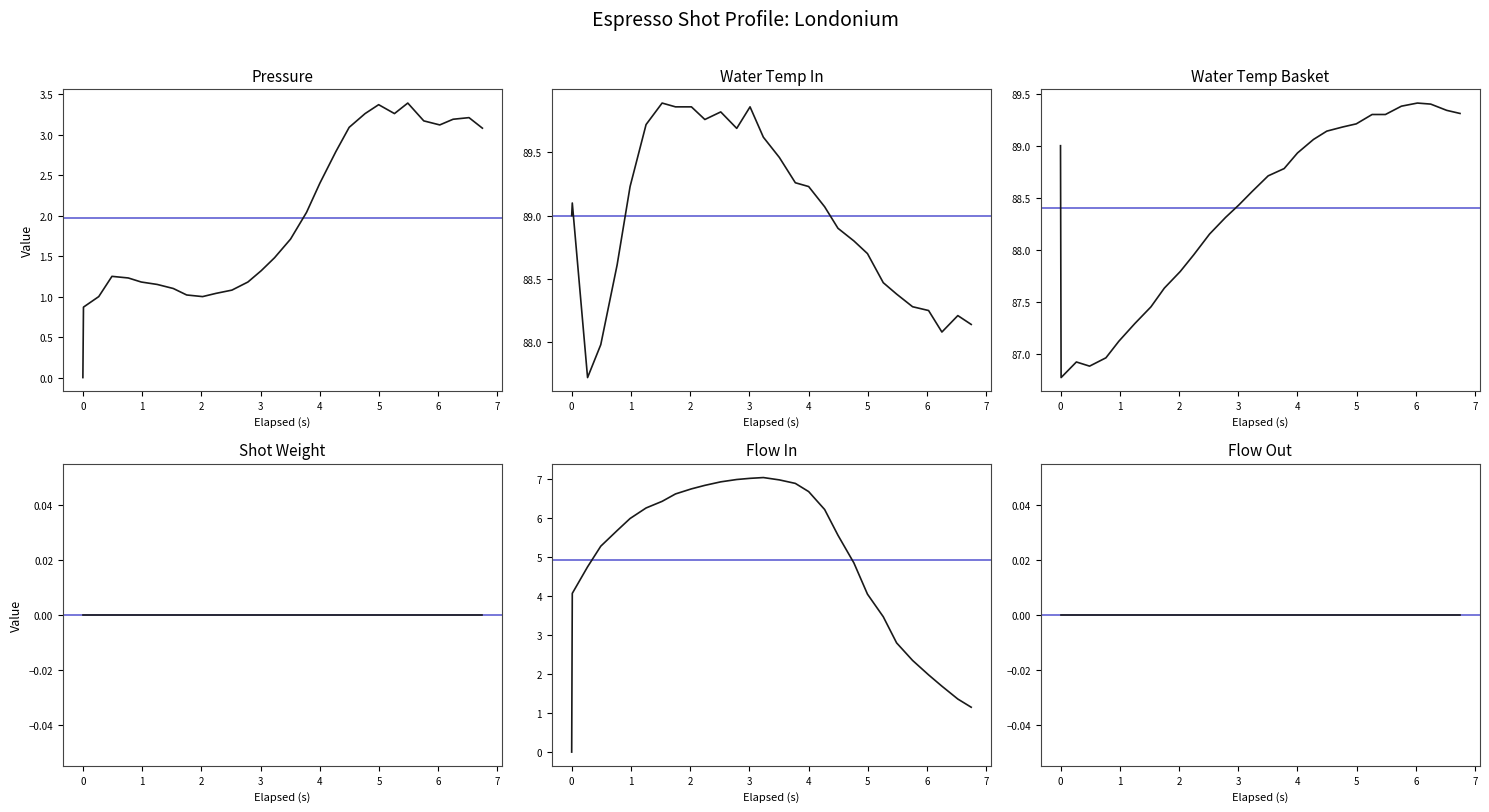

What is the sum of all Water Temp Basket values?

2563.7